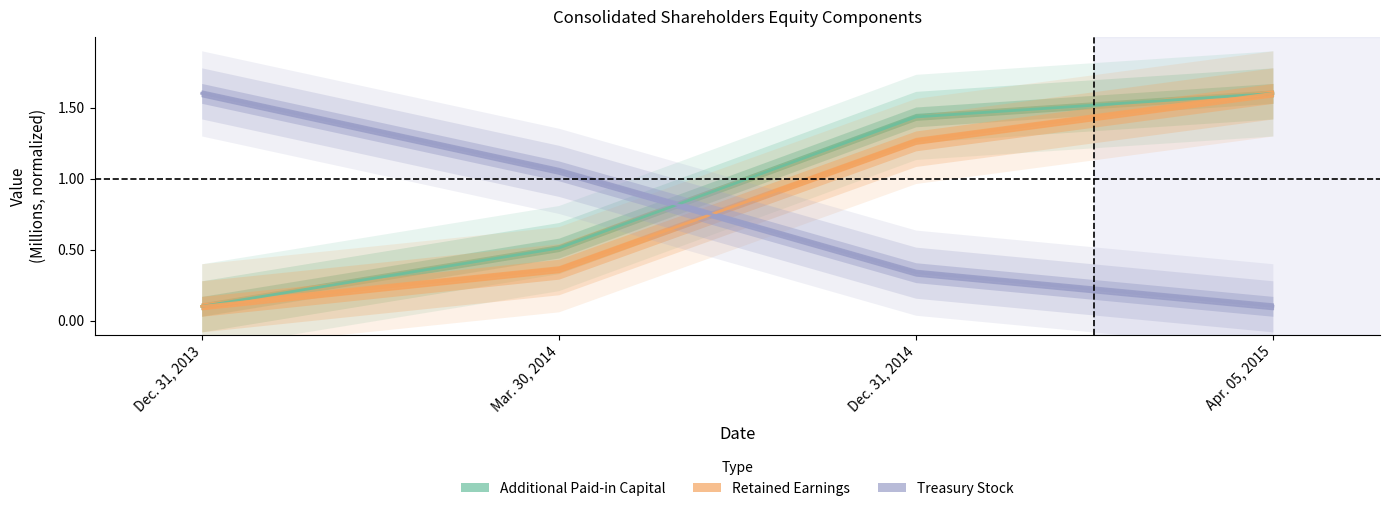

How many lines are shown in the chart?

3